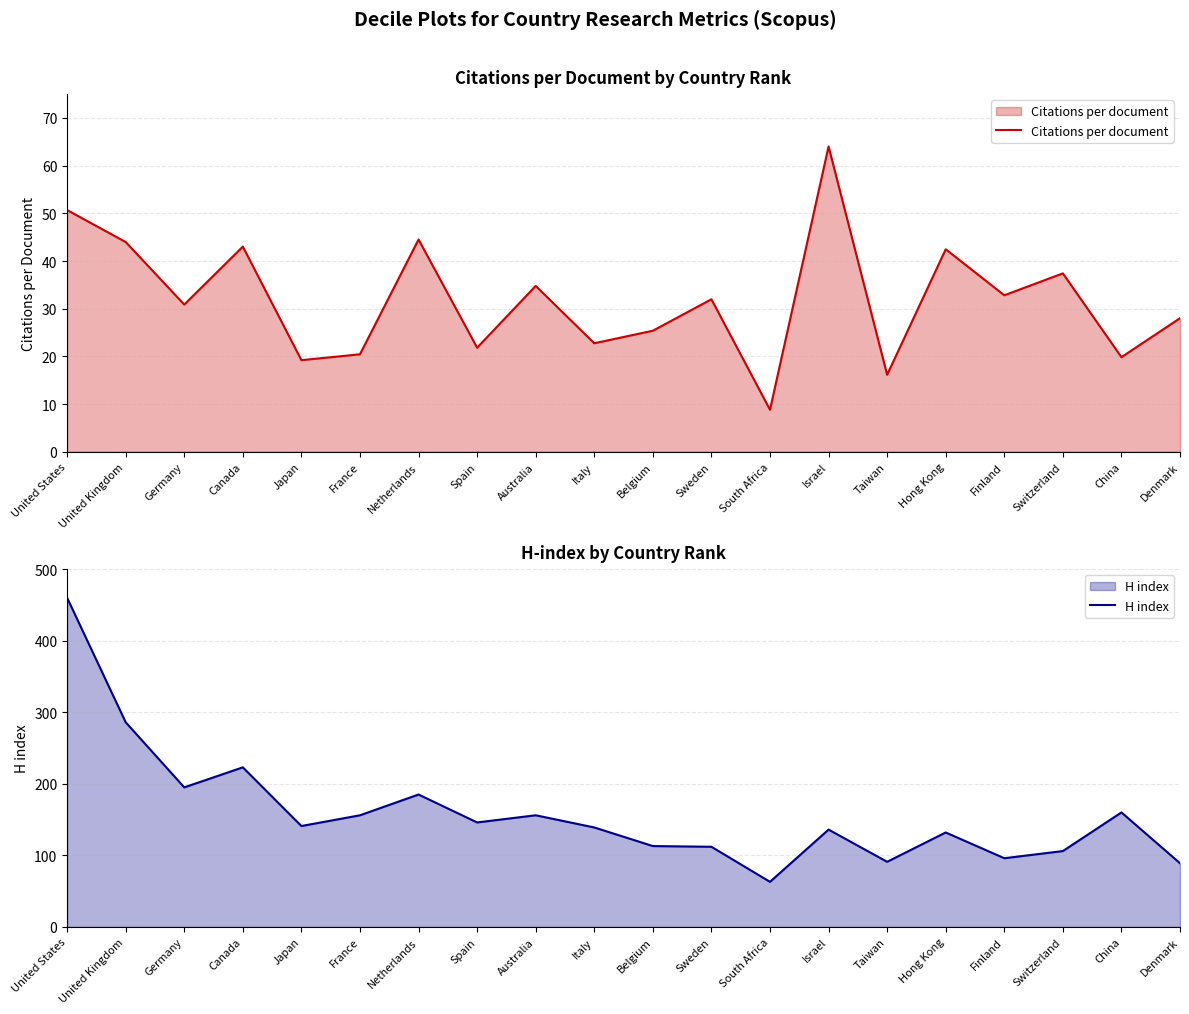

How many data points in H index are less than 141?

10